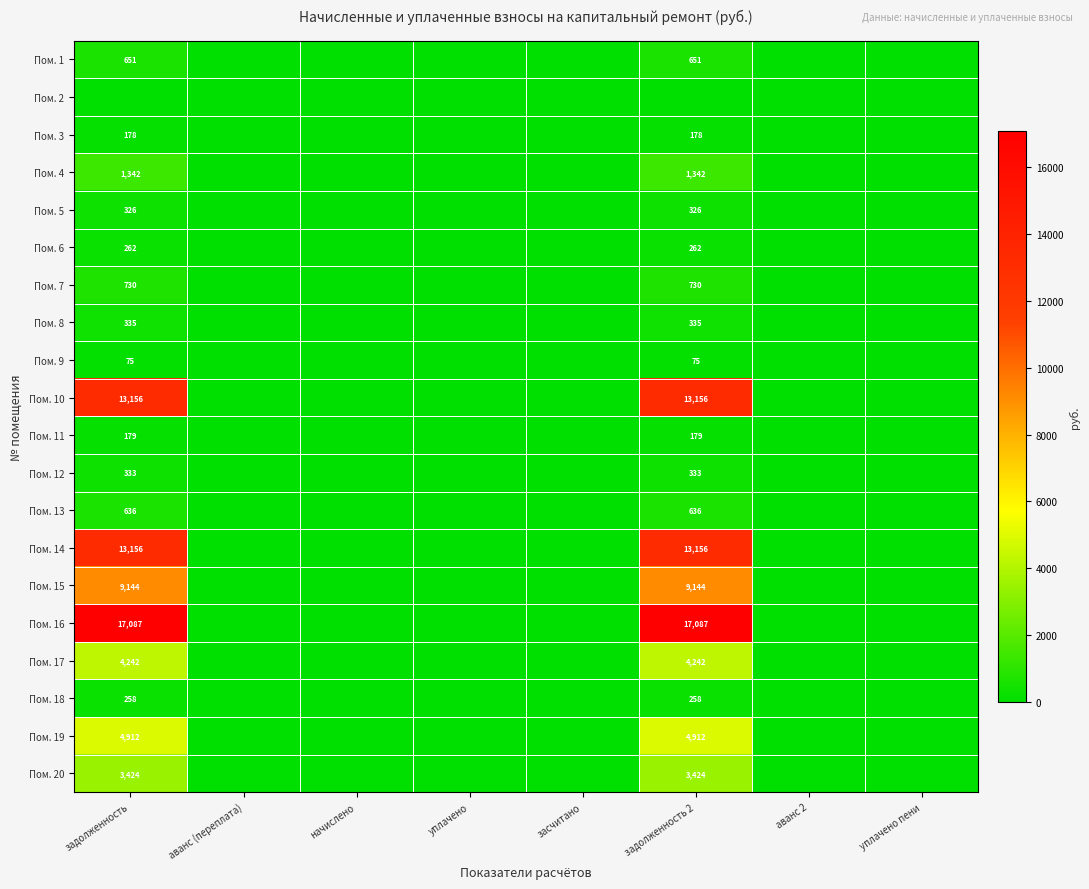

Which category has the lowest value across all series?

аванс (переплата)